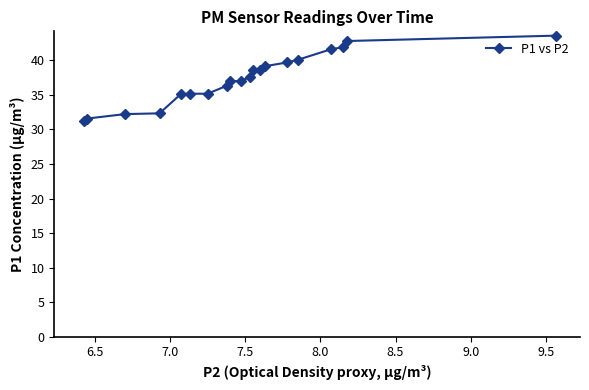

What is the greatest value displayed?

43.6